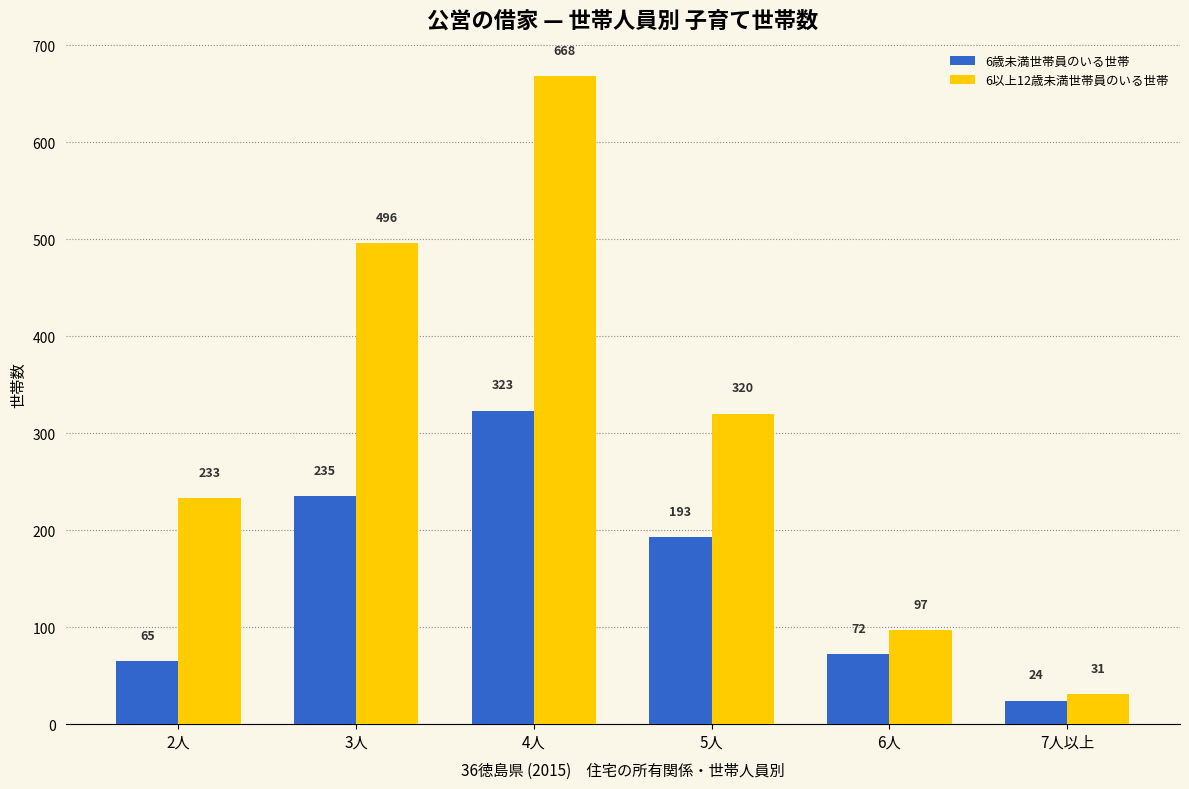

Reading left to right, list all the values displayed in this chart.

6歳未満世帯員のいる世帯: 2人=65	3人=235	4人=323	5人=193	6人=72	7人以上=24
6以上12歳未満世帯員のいる世帯: 2人=233	3人=496	4人=668	5人=320	6人=97	7人以上=31